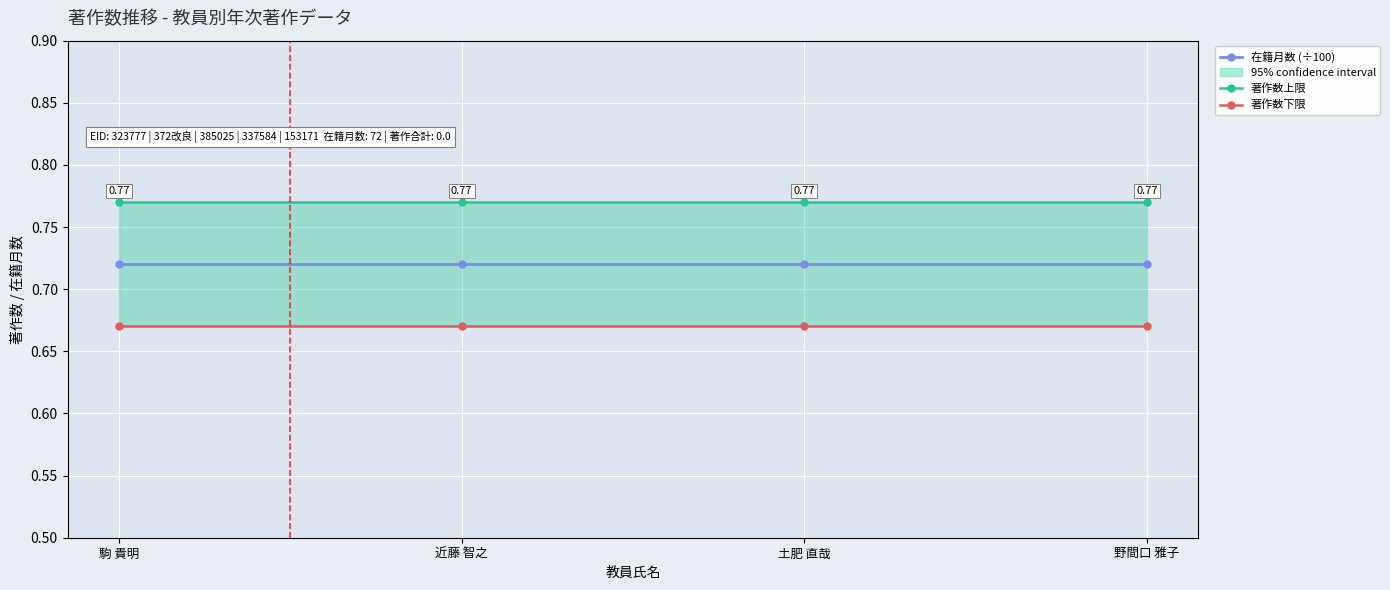

What is the label of the 4th point from the right?

駒 貴明